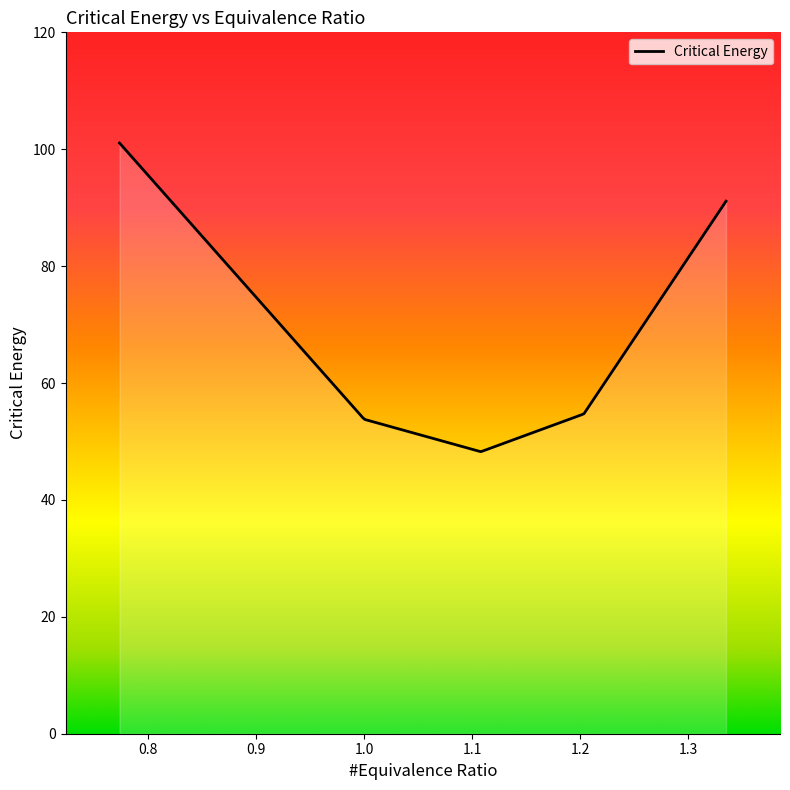

What is the smallest value displayed?

48.3